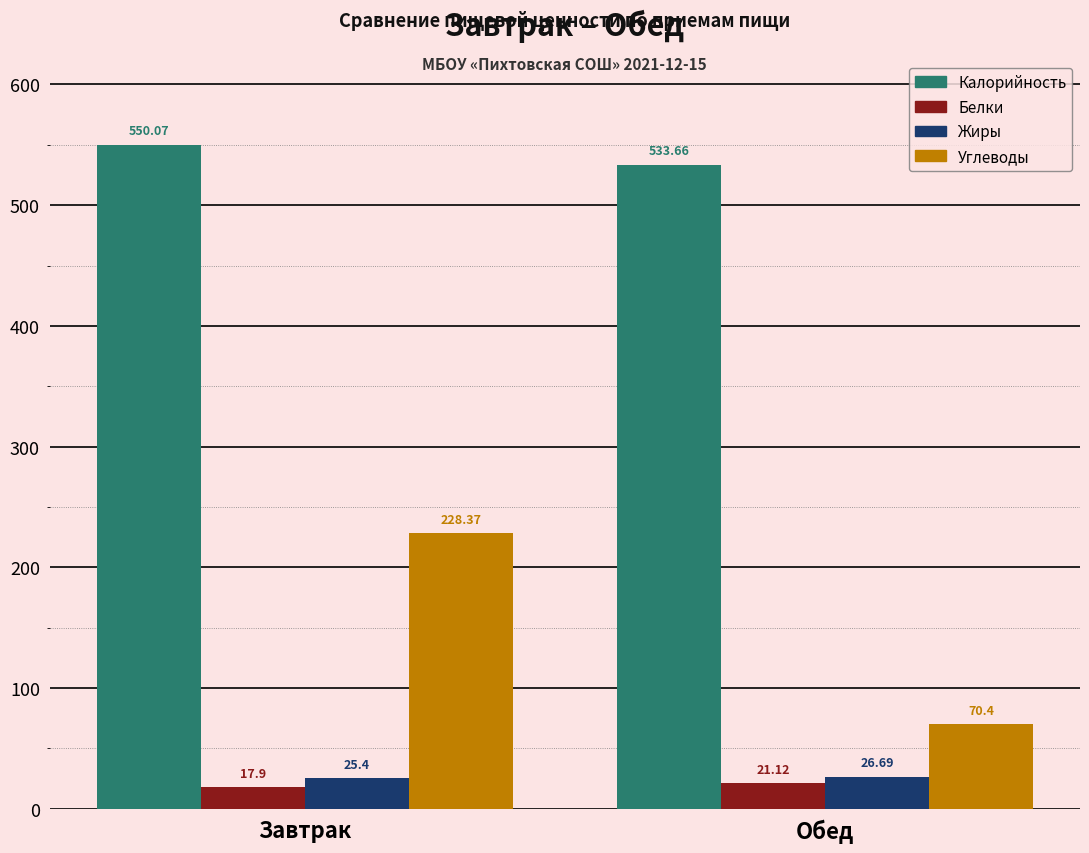

At which label does Калорийность first exceed 550?

Завтрак